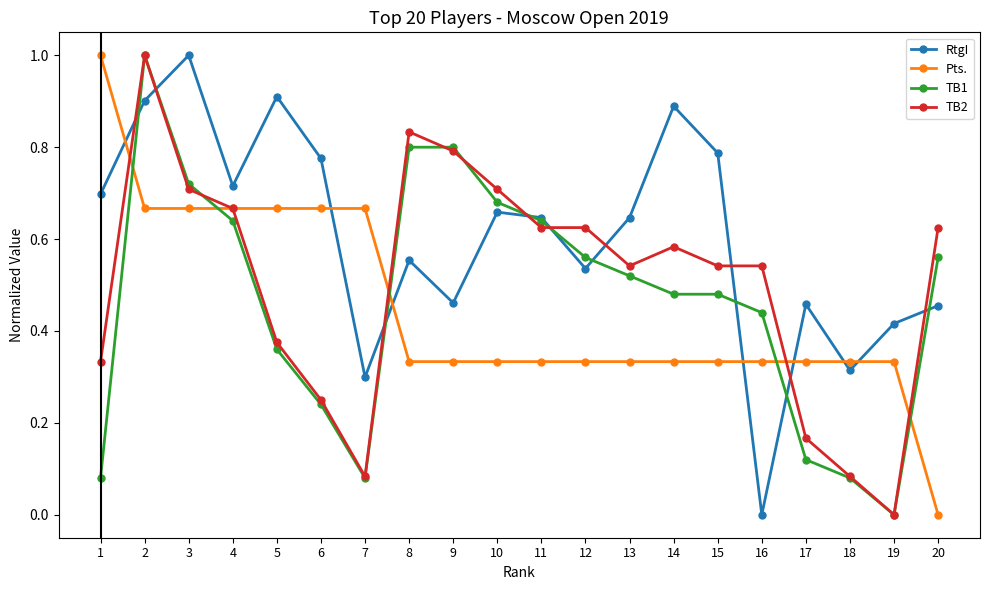

Which series changed the most between 3 and 11?

RtgI